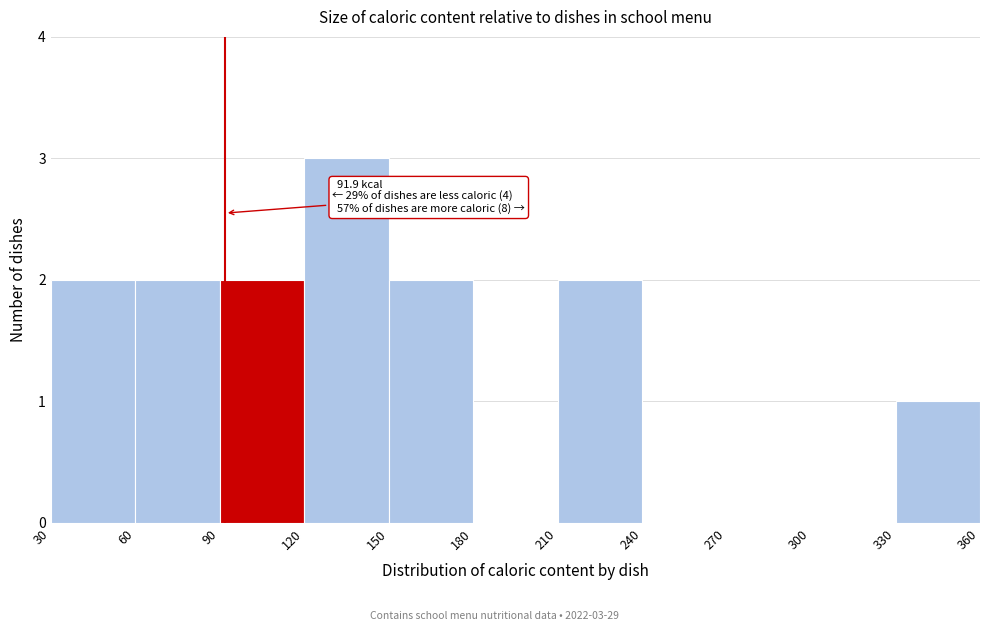

Which range on the x-axis has the tallest bar?

120 to 150